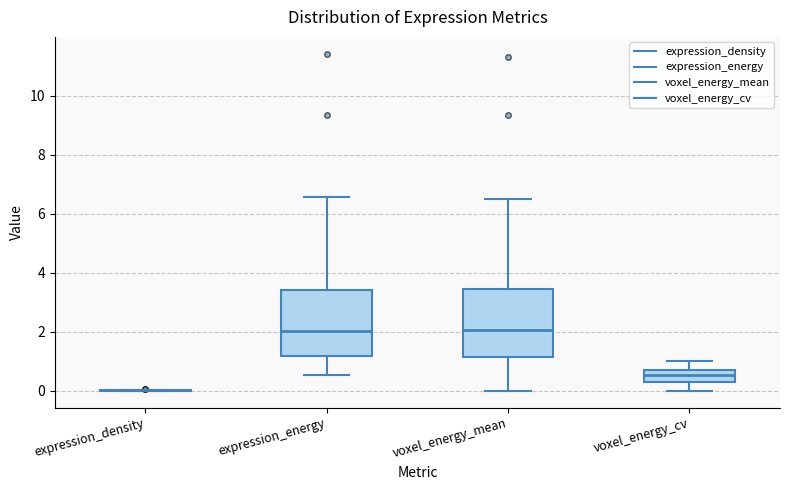

Where is the upper edge of the box for voxel_energy_mean on the y-axis? The values are not printed on the chart, so give them approximately, as read against the axis.

3.4